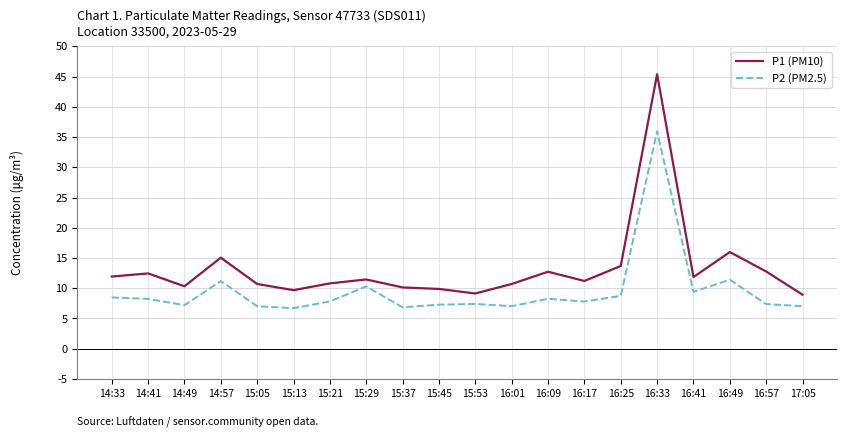

How many data points does each series have?

20